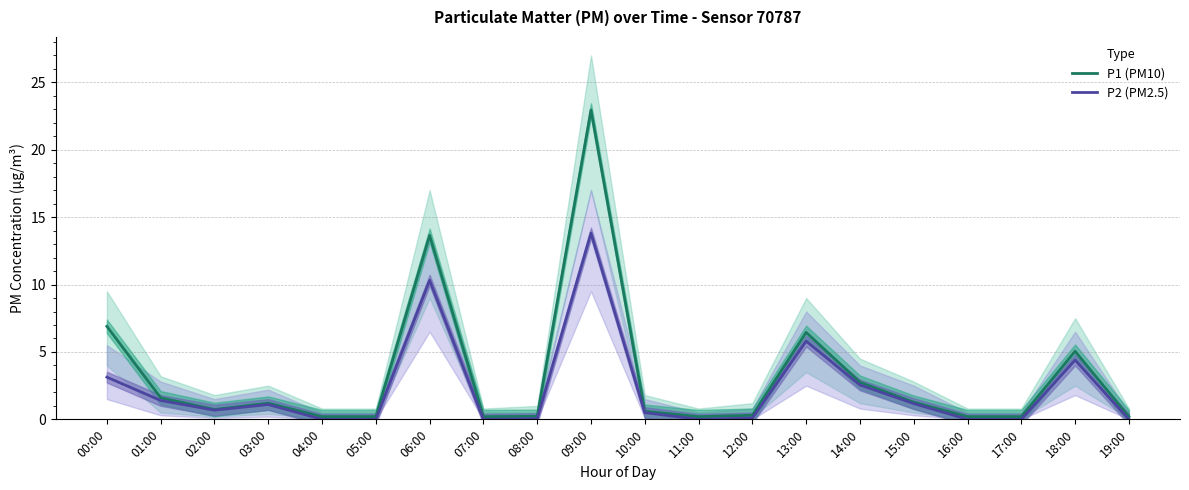

Which series has the widest spread of values?

P1 (PM10)